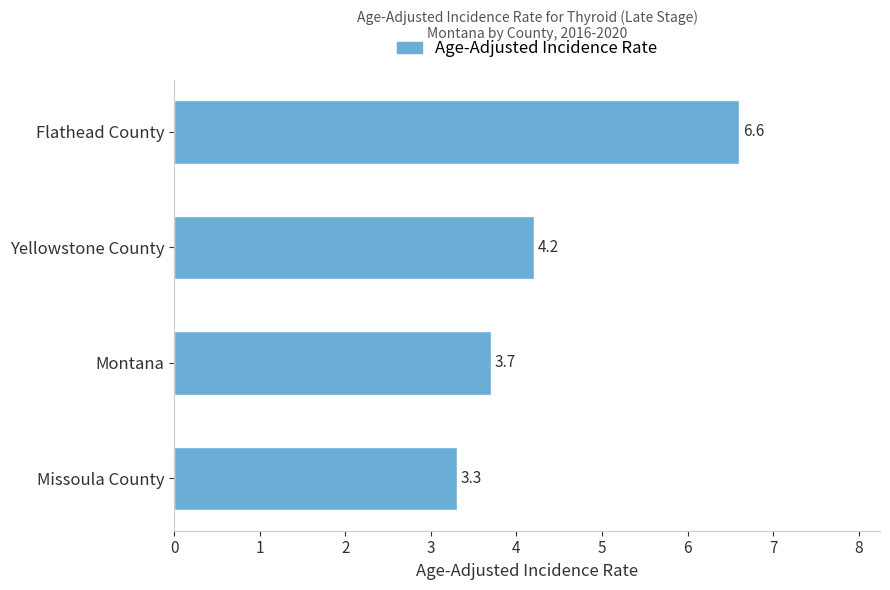

Are the bars horizontal?

Yes